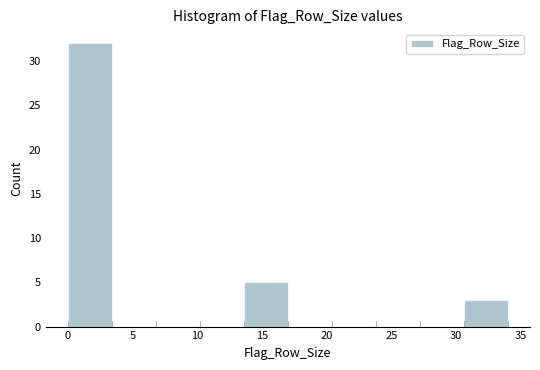

Reading left to right, list every bar in this chart as the range it spans on the x-axis followed by its height. Neither the bar edges nor the heights are printed on the chart, so give them approximately, as read against the axes.

0.0 to 3.4: 32
3.4 to 6.8: 0
6.8 to 10.2: 0
10.2 to 13.6: 0
13.6 to 17.0: 5
17.0 to 20.4: 0
20.4 to 23.8: 0
23.8 to 27.2: 0
27.2 to 30.6: 0
30.6 to 34.0: 3